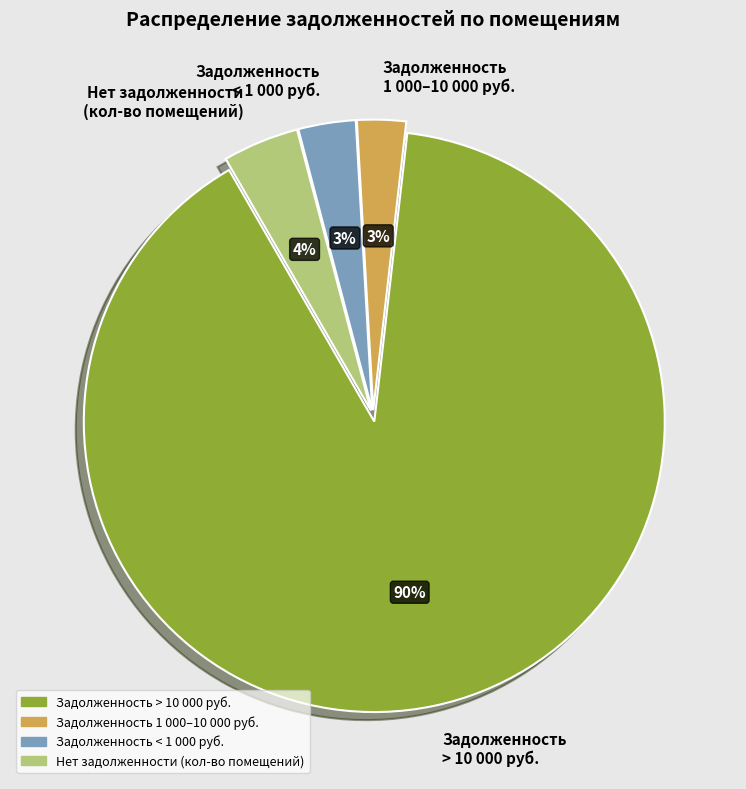

Which slice is the largest?

Задолженность > 10 000 руб.